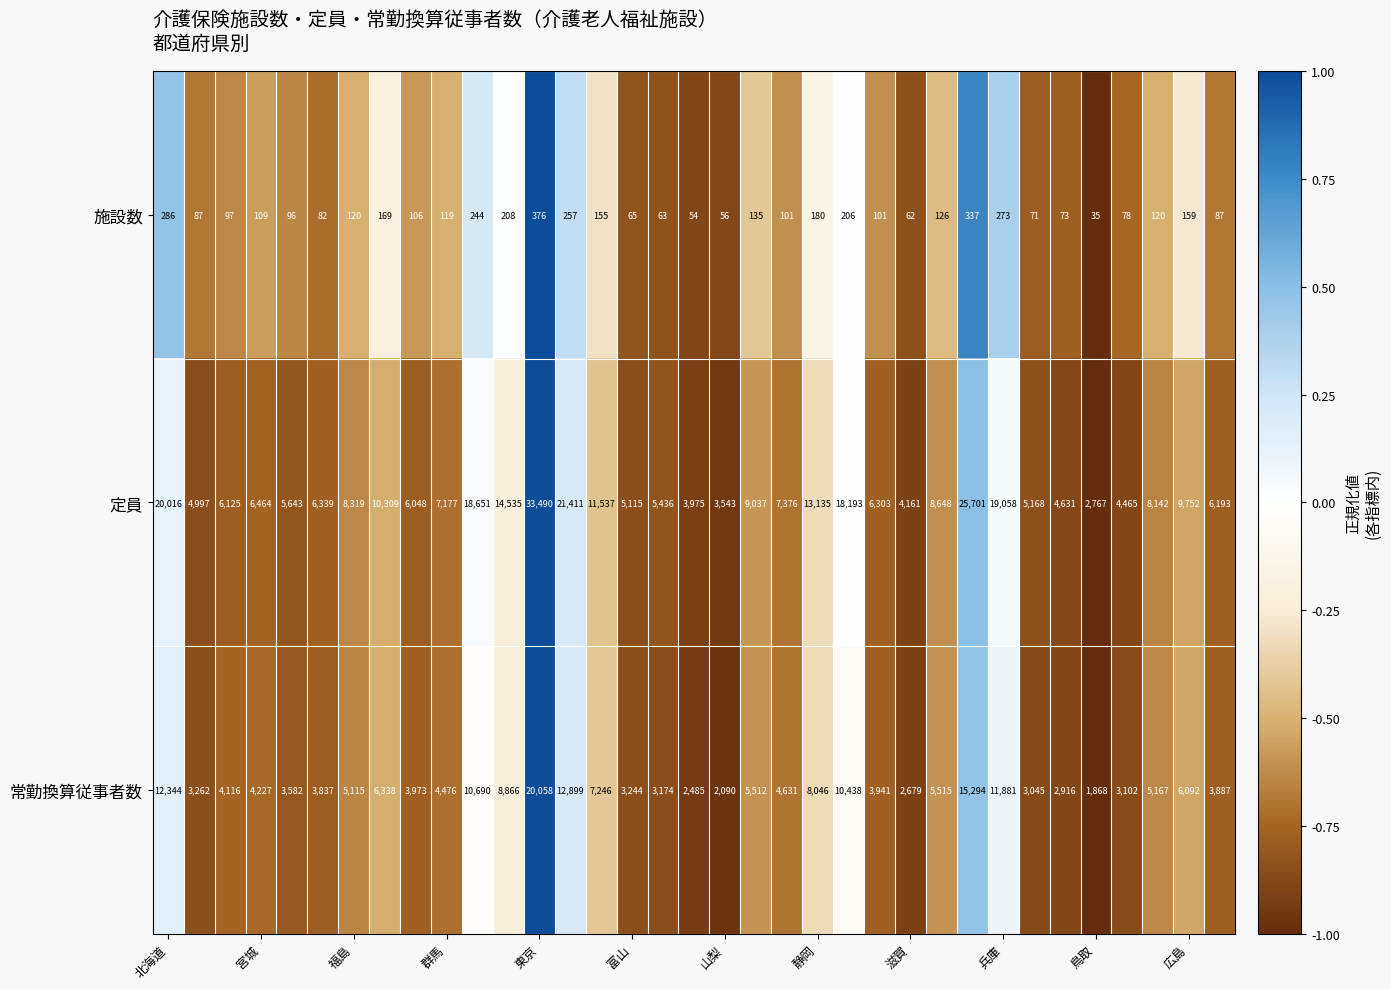

What is the average value of the 常勤換算従事者数 series?

6172